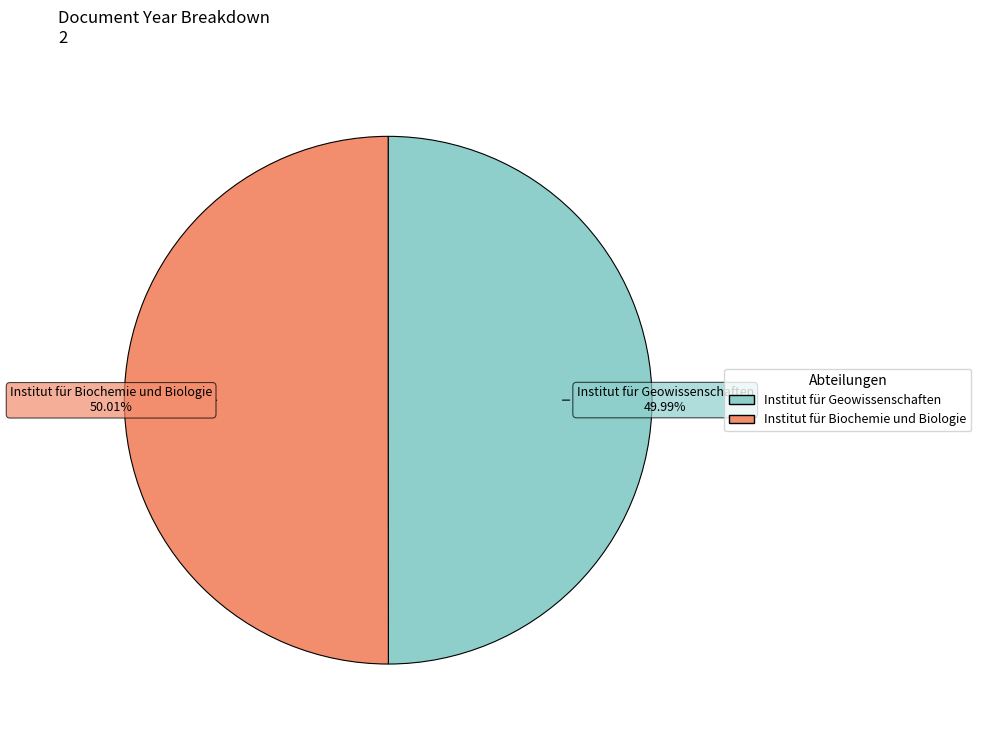

True or false: Institut für Geowissenschaften accounts for 36% of the total.

False